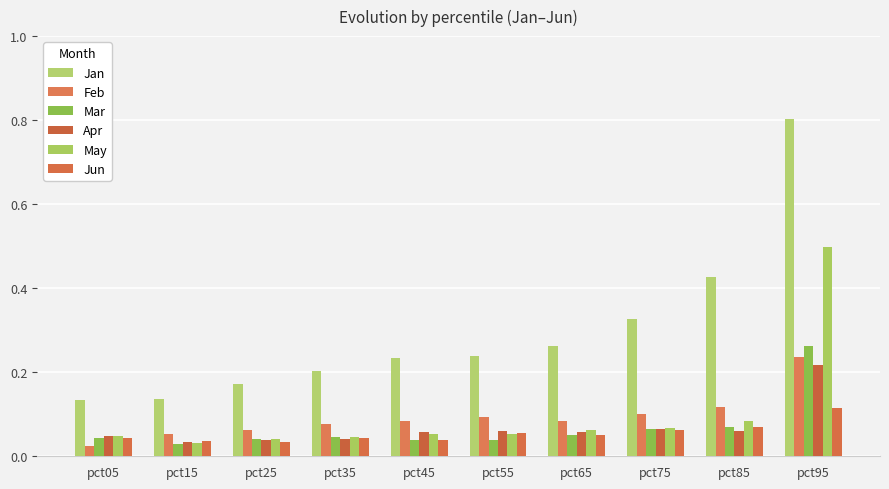

How many bars are there in total?

60